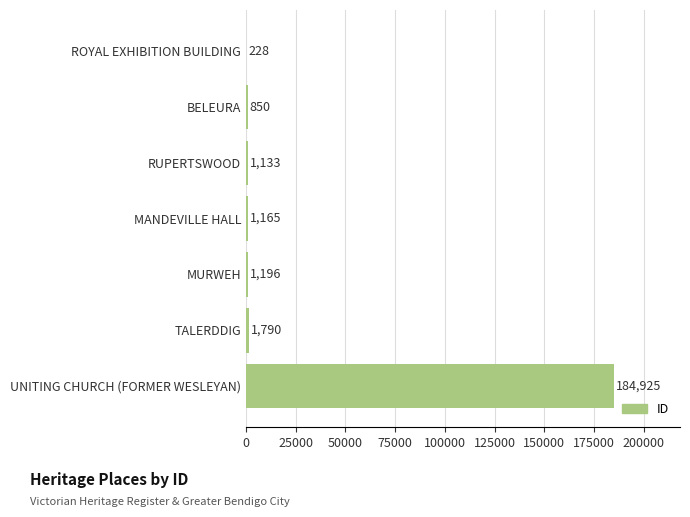

Are the bars horizontal?

Yes